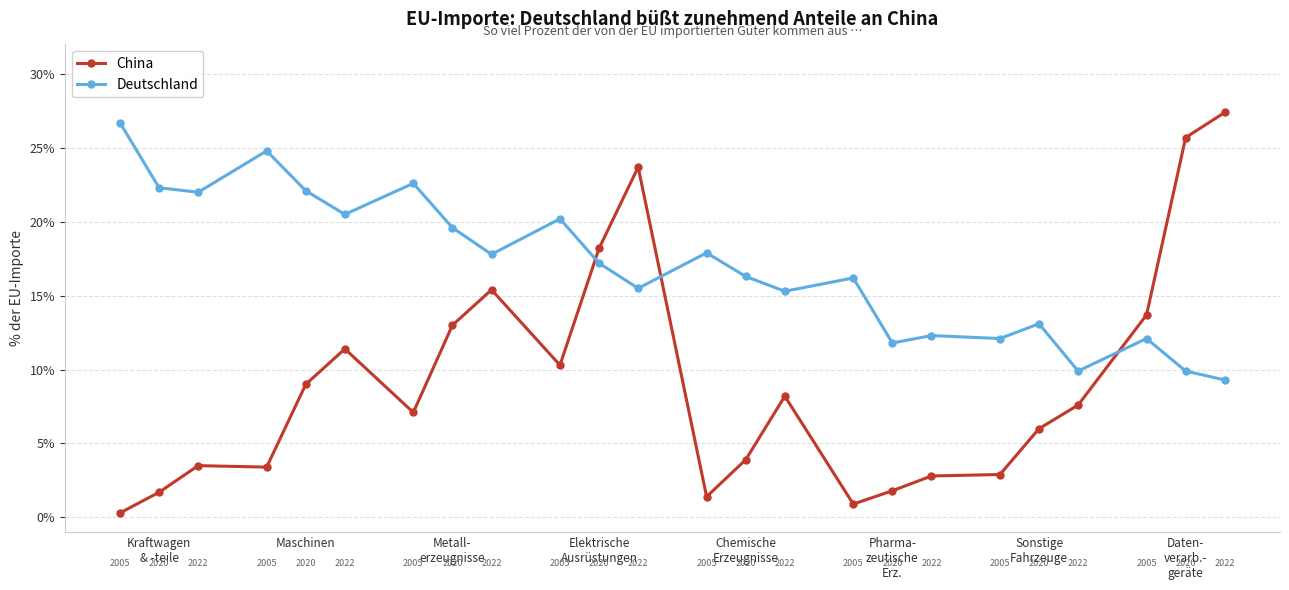

Rank the series by their average value, from lowest to highest.

China, Deutschland